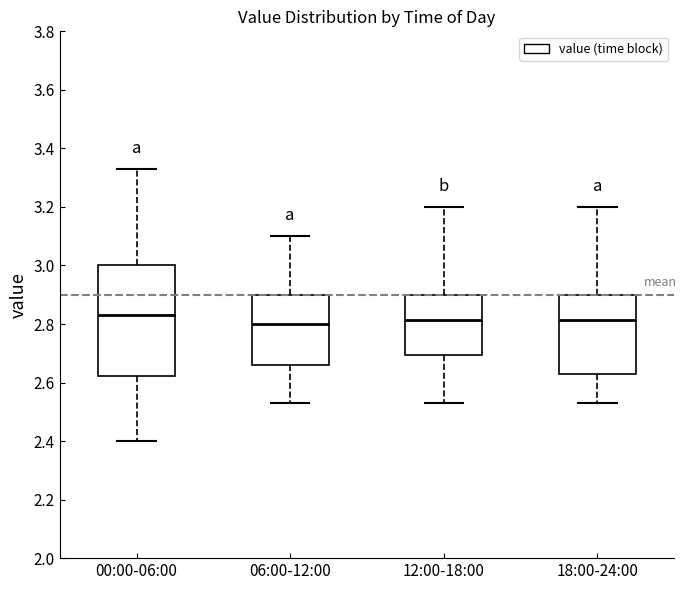

Reading left to right, read every box against the y-axis: the position of its median line, the range the box covers, and the ends of its whiskers. The values are not printed on the chart, so give them approximately, as read against the axis.

00:00-06:00: median 2.84, box 2.62 to 3.00, whiskers 2.40 to 3.34
06:00-12:00: median 2.80, box 2.66 to 2.90, whiskers 2.54 to 3.10
12:00-18:00: median 2.82, box 2.70 to 2.90, whiskers 2.54 to 3.20
18:00-24:00: median 2.82, box 2.64 to 2.90, whiskers 2.54 to 3.20